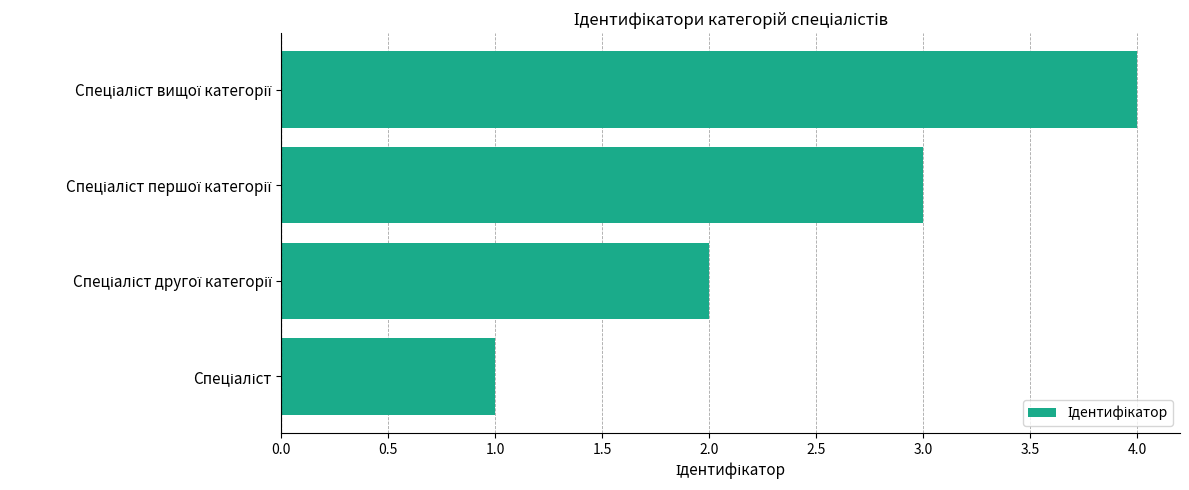

What is the greatest value displayed?

4